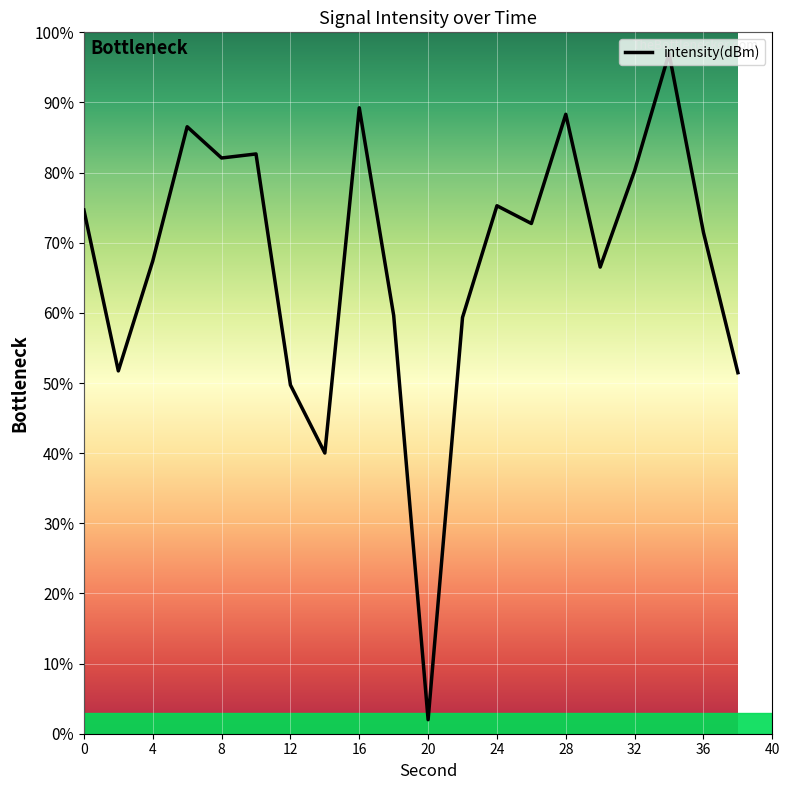

What is the difference between the maximum and minimum values?

95.0